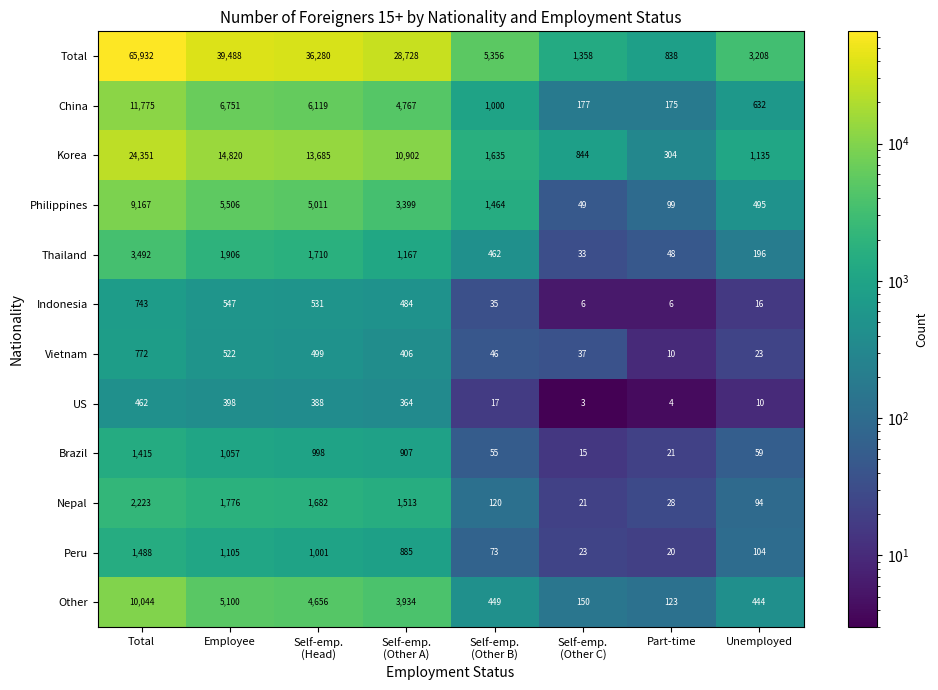

What is the sum of all Brazil values?

4527